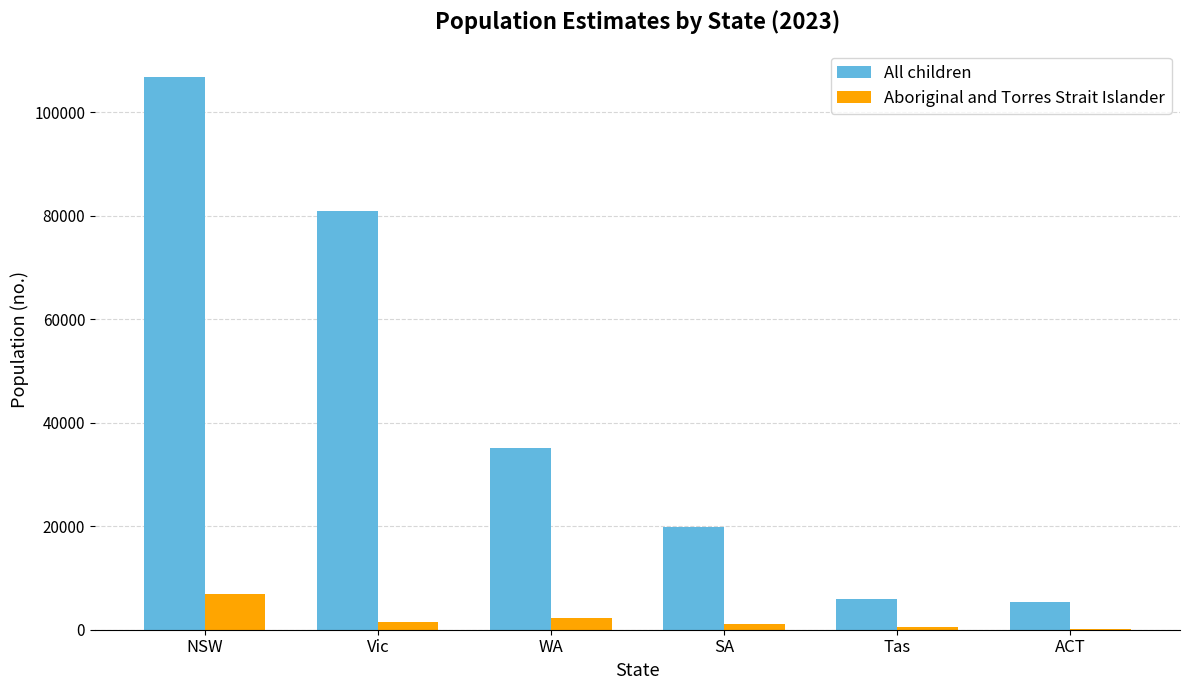

What is the maximum value shown in the chart?

106705